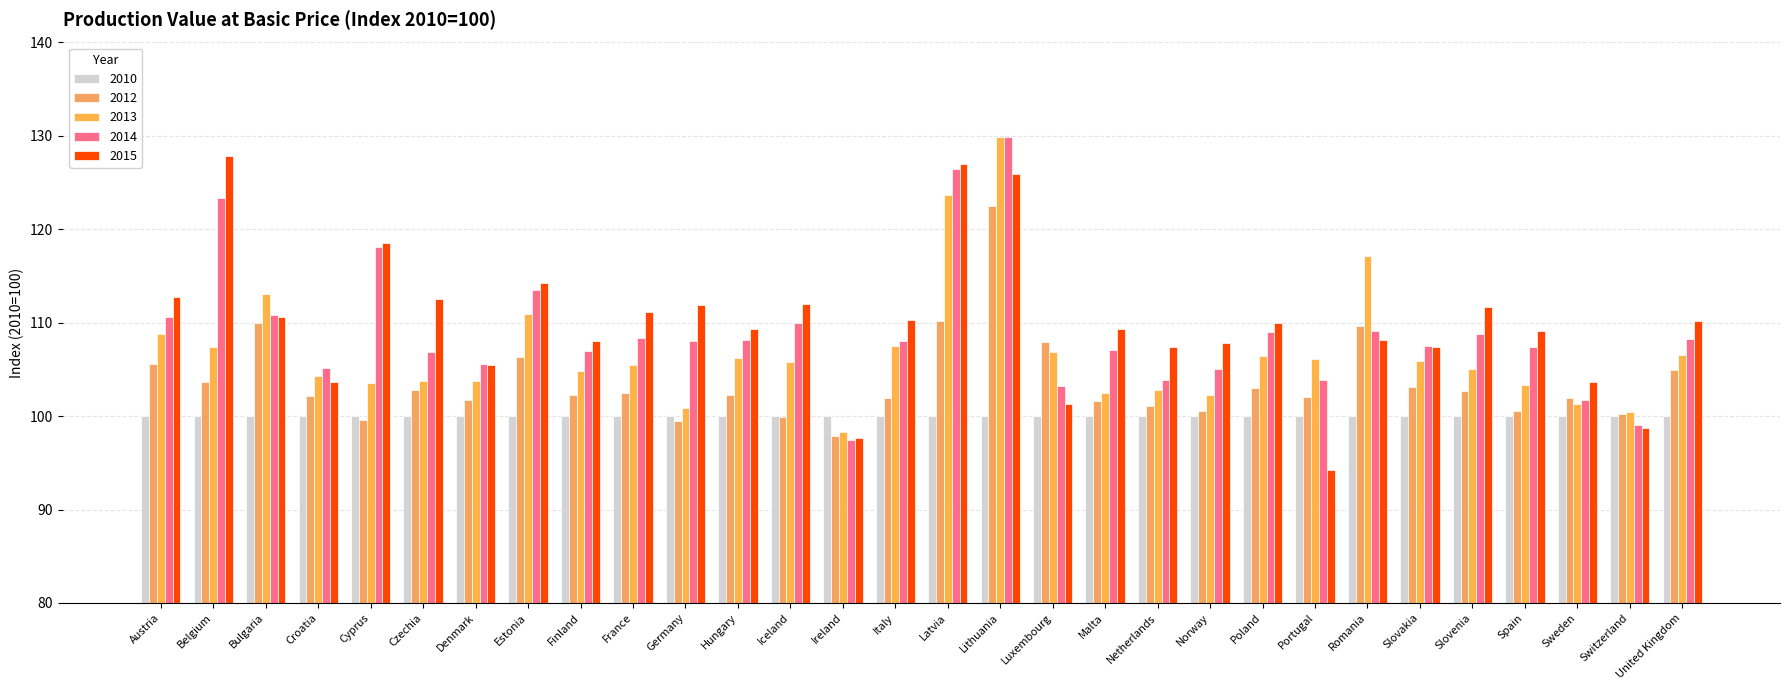

How many categories are shown in the chart?

30